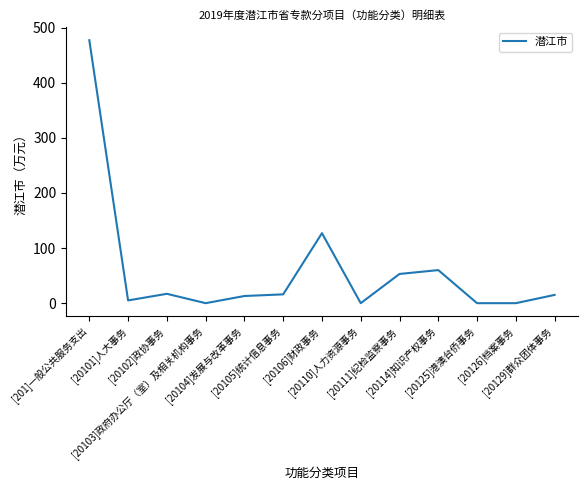

What is the difference between the maximum and minimum values?

477